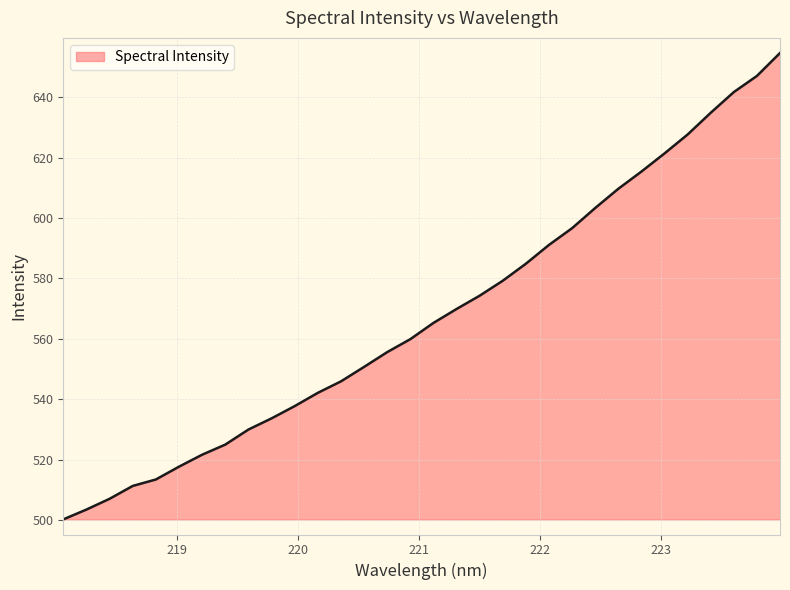

What is the maximum value shown in the chart?

654.6